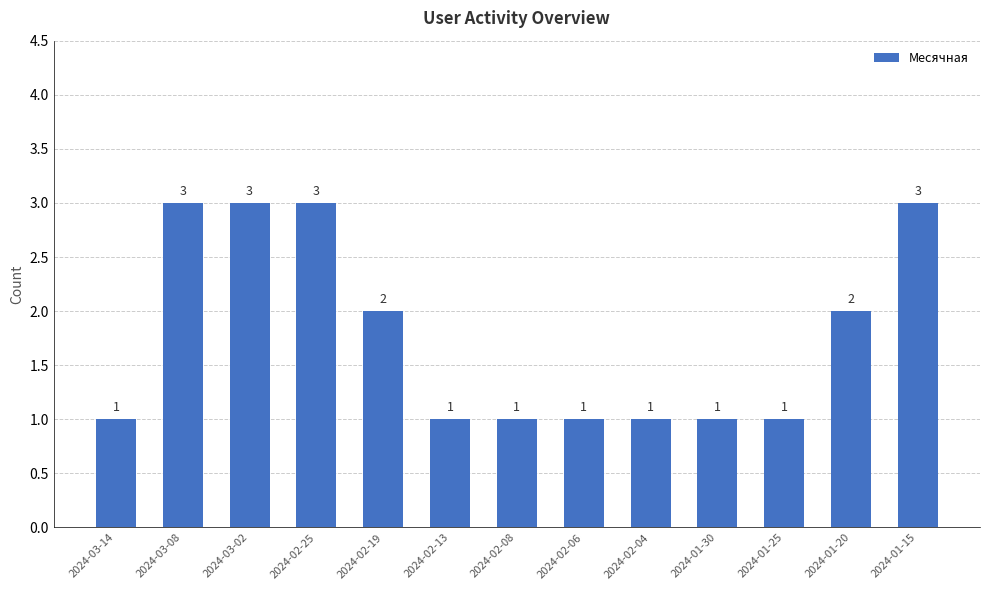

What is the change in value from 2024-02-08 to 2024-01-20?

+1